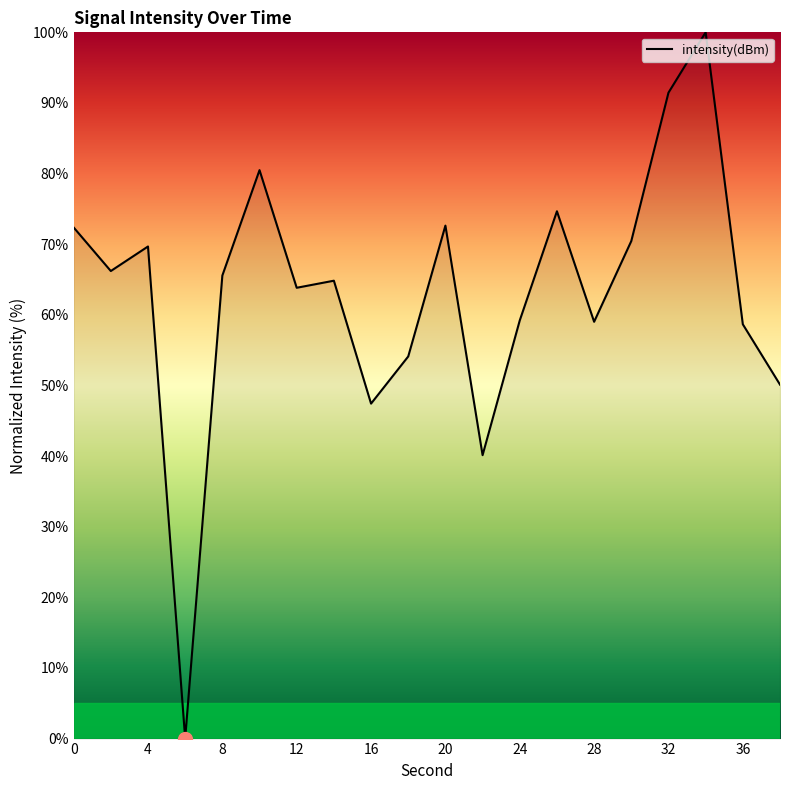

What is the maximum value shown in the chart?

100.0